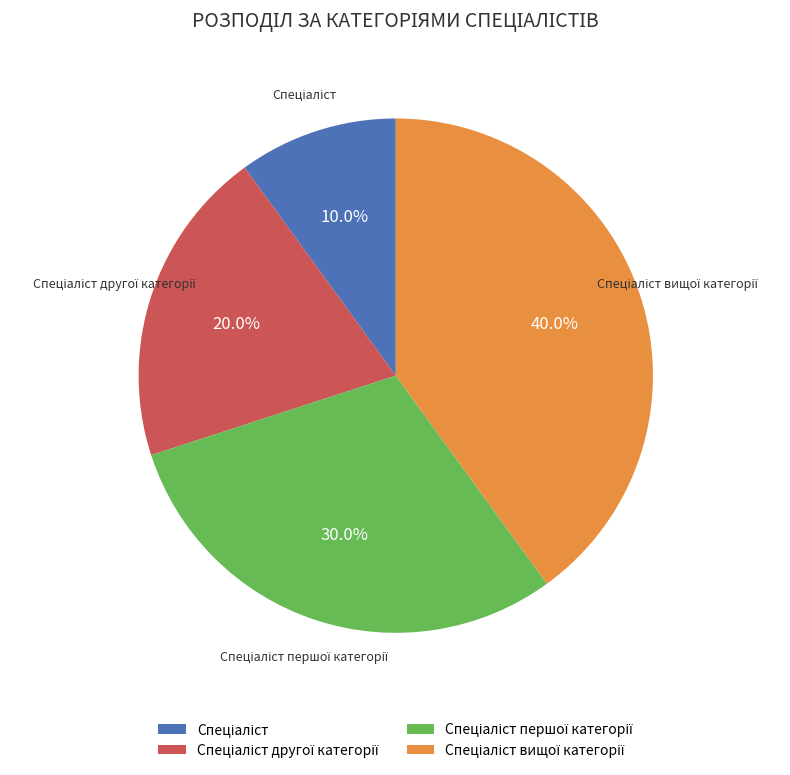

Is there any slice that represents more than half of the pie?

No